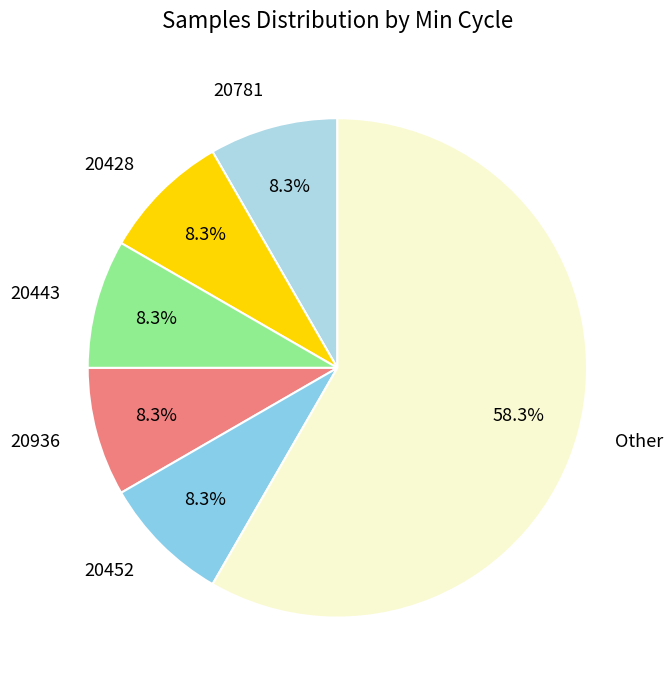

Between Other and 20781, which is larger?

Other